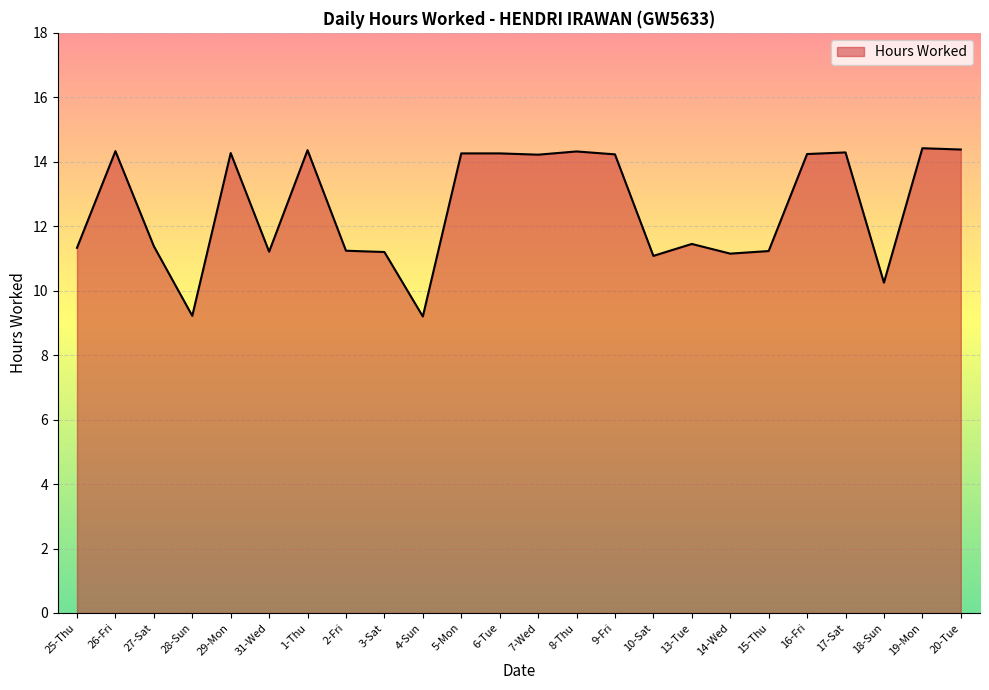

Approximately how many times larger is the value at 28-Sun compared to 8-Thu?

0.6